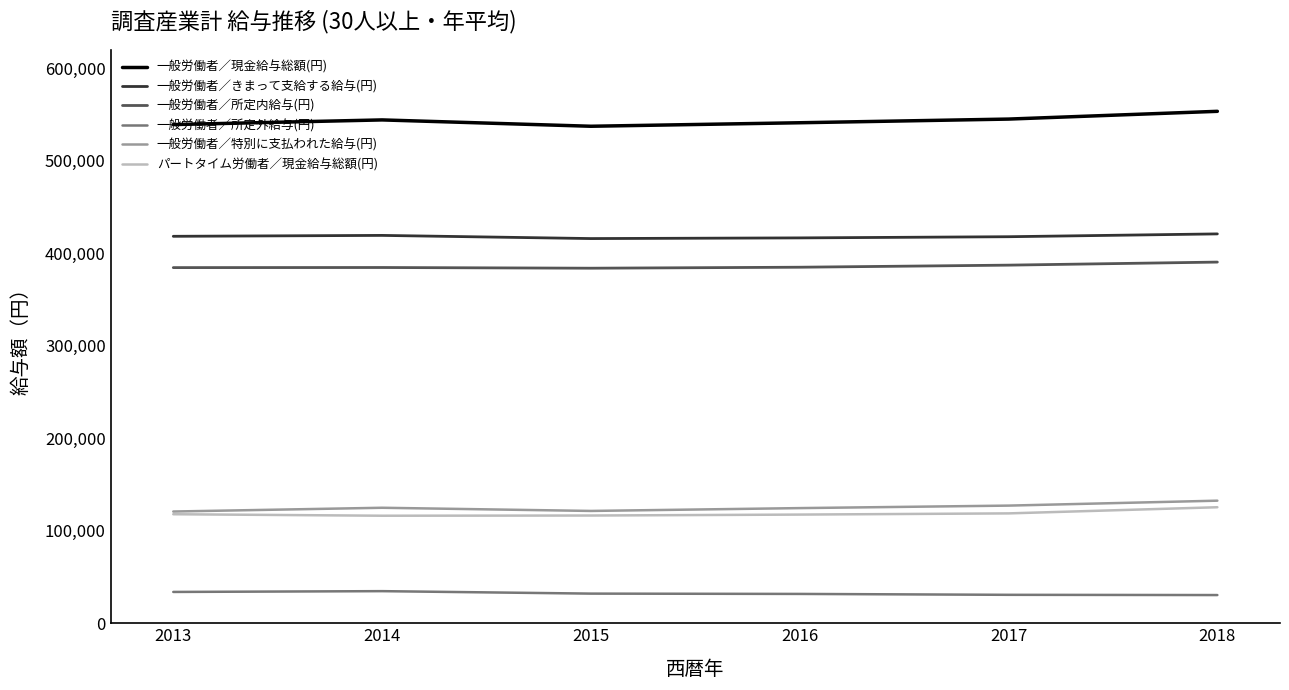

How many values in the 一般労働者／所定内給与(円) series are below 384734?

3